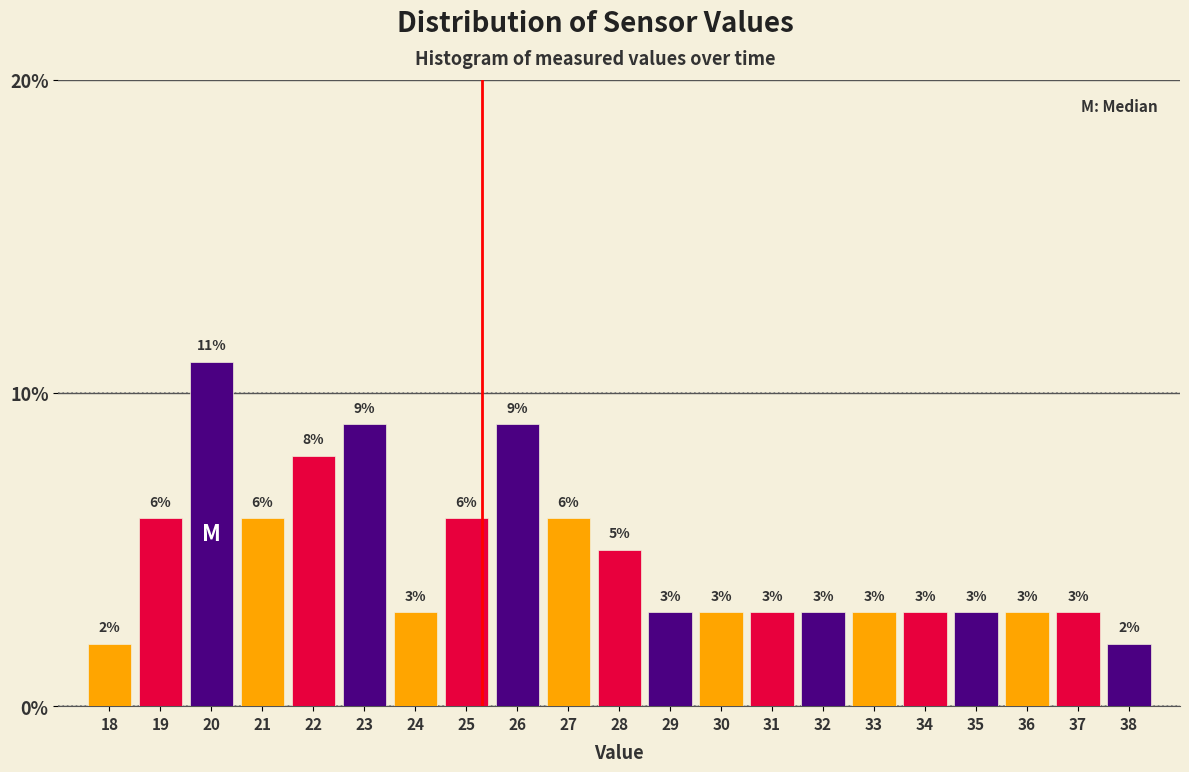

Reading left to right, what are all the values shown in this chart?

2	6	11	6	8	9	3	6	9	6	5	3	3	3	3	3	3	3	3	3	2